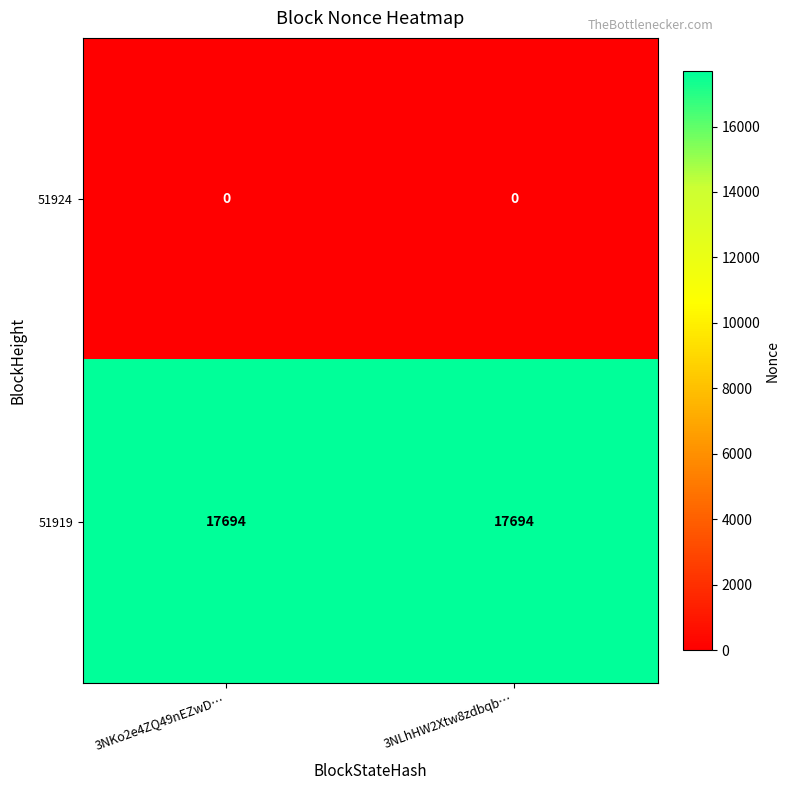

Rank the series at 3NLhHW2Xtw8zdbqb… from lowest to highest value.

51924, 51919